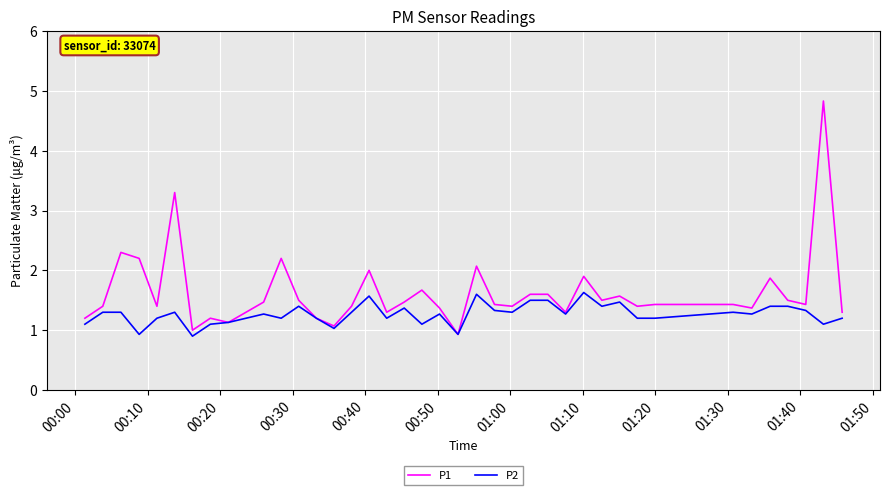

What is the maximum value for P2?

1.6